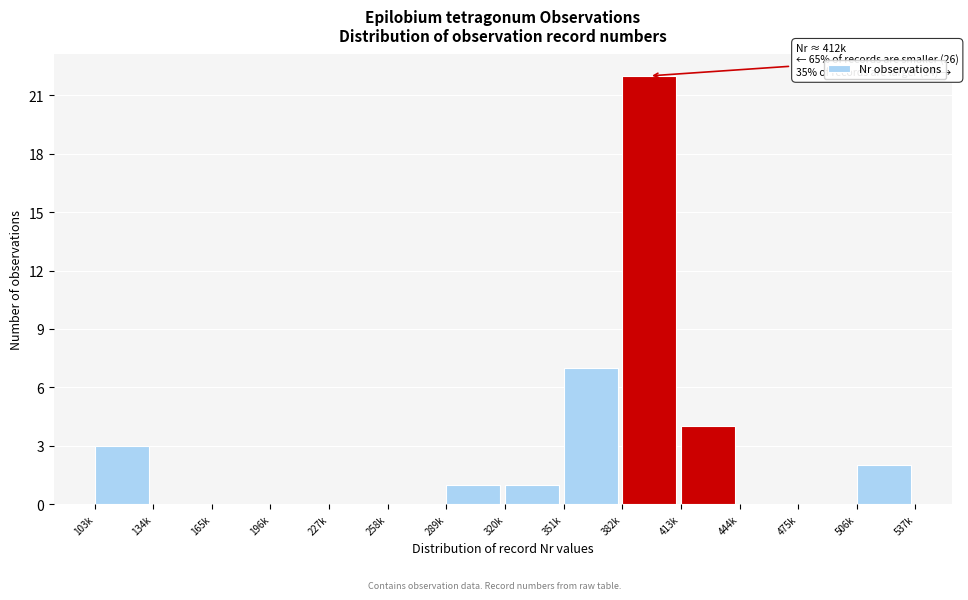

Reading left to right, transcribe all the data shown in this chart.

103k=3	134k=0	165k=0	196k=0	227k=0	258k=0	289k=1	320k=1	351k=7	382k=22	413k=4	444k=0	475k=0	506k=2